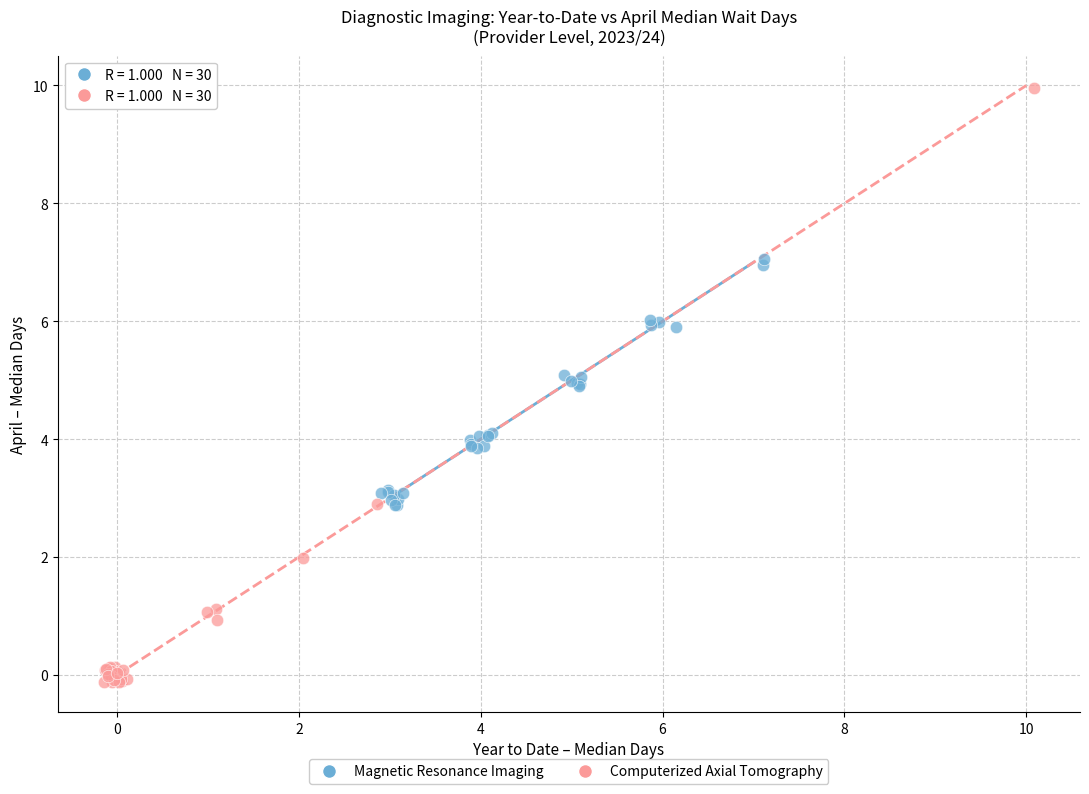

Which series contains the lowest Y value?

Computerized Axial Tomography